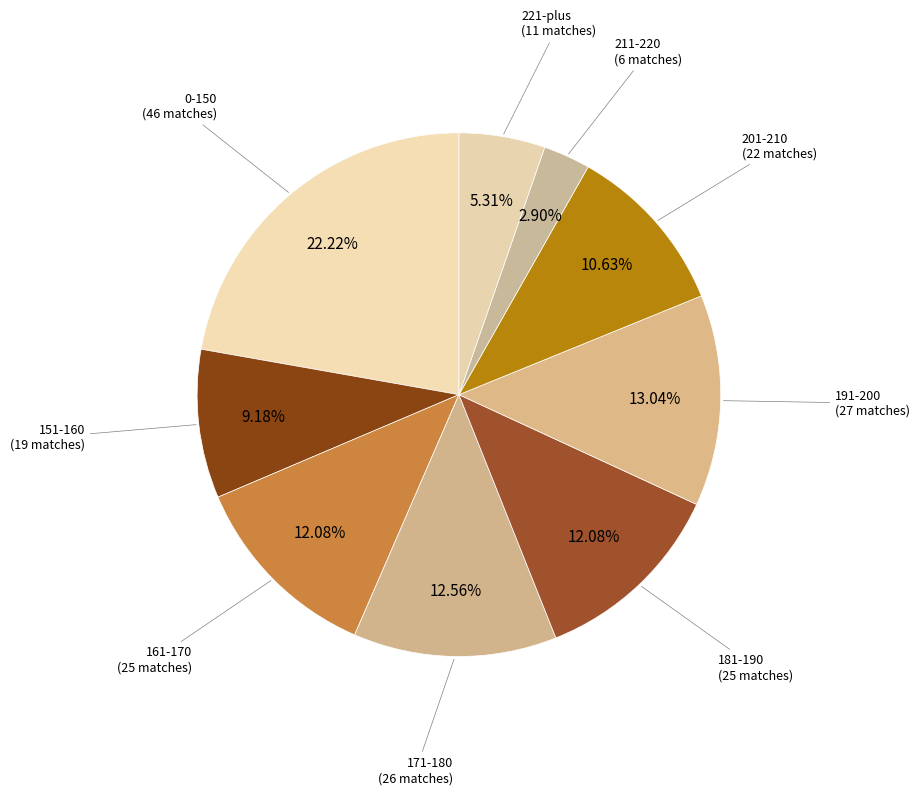

Which slice is the largest?

0-150